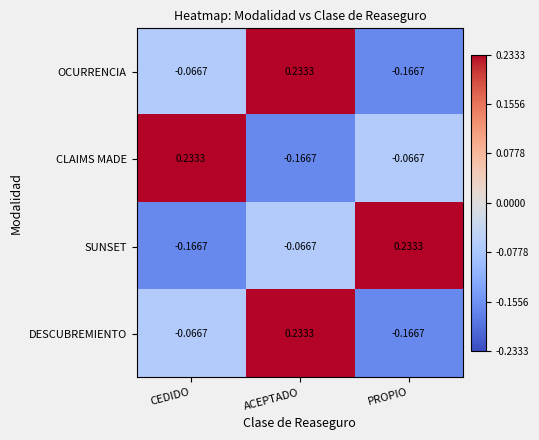

How many data points does each series have?

3